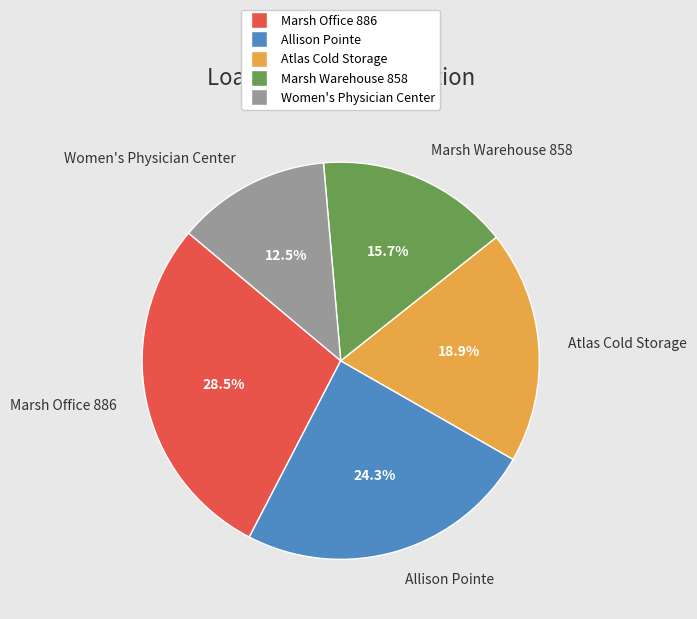

How many slices are in this pie chart?

5